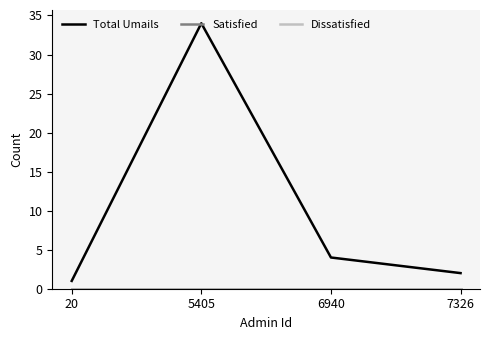

True or false: Total Umails has more than 1 interior local peaks.

False